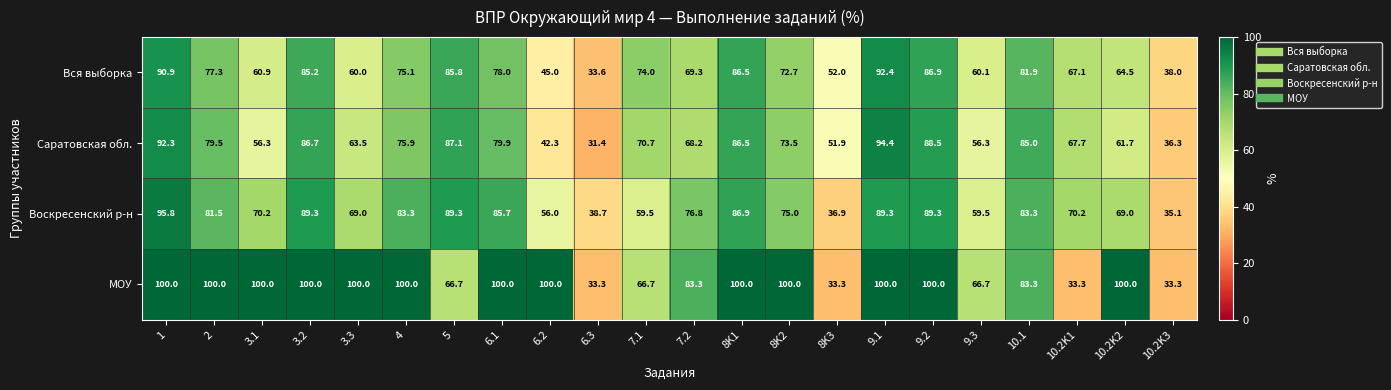

Rank the categories by Вся выборка value from lowest to highest.

6.3, 10.2K3, 6.2, 8K3, 3.3, 9.3, 3.1, 10.2K2, 10.2K1, 7.2, 8K2, 7.1, 4, 2, 6.1, 10.1, 3.2, 5, 8K1, 9.2, 1, 9.1